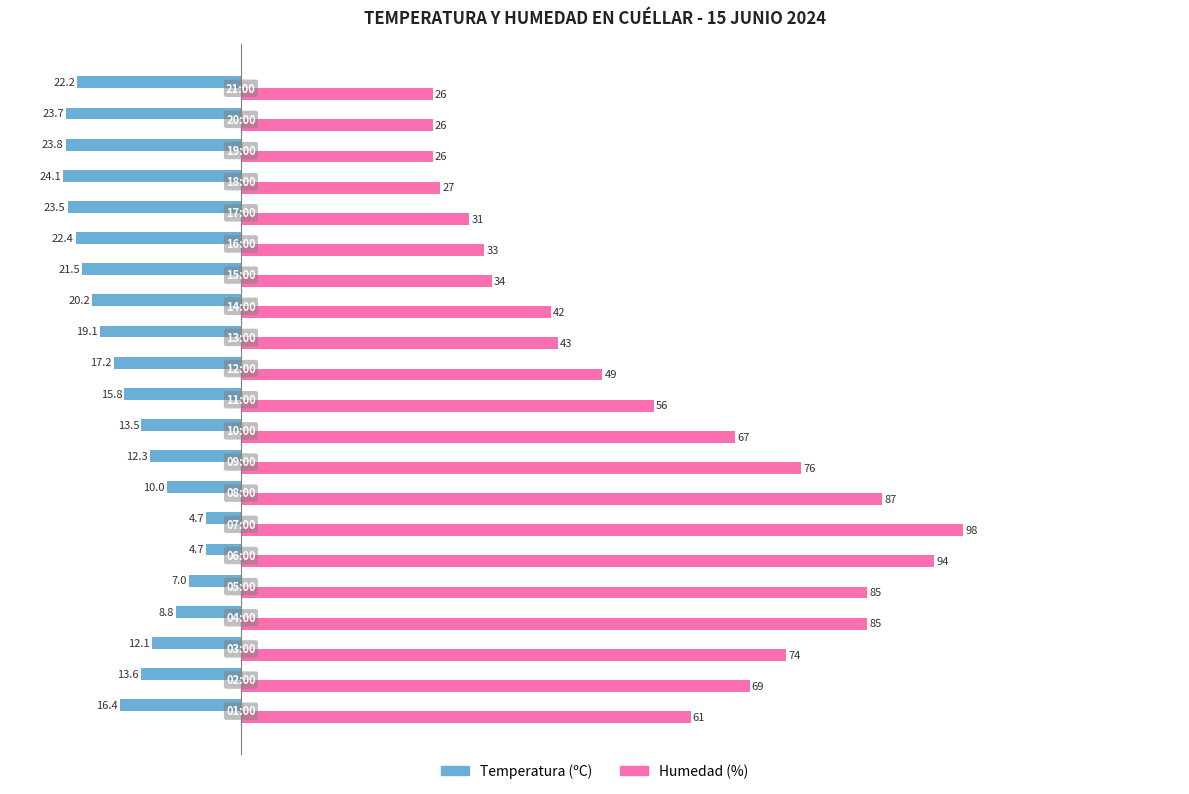

Rank the series by their average value, from highest to lowest.

Humedad (%), Temperatura (ºC)